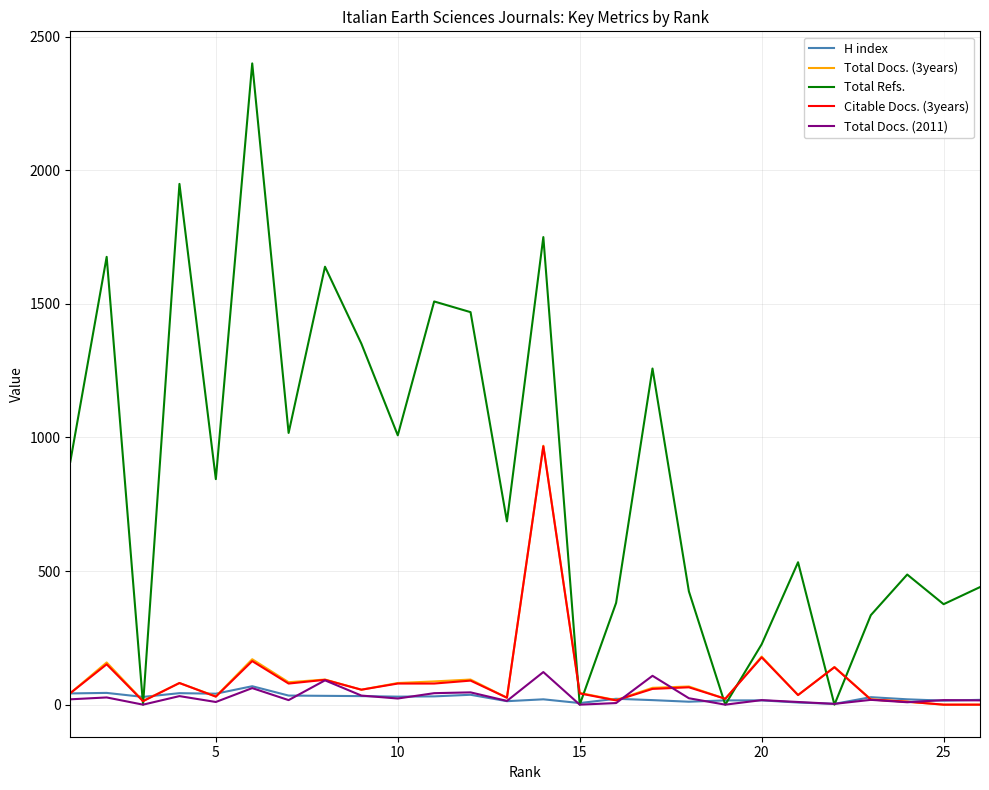

What is the greatest value displayed?

2400